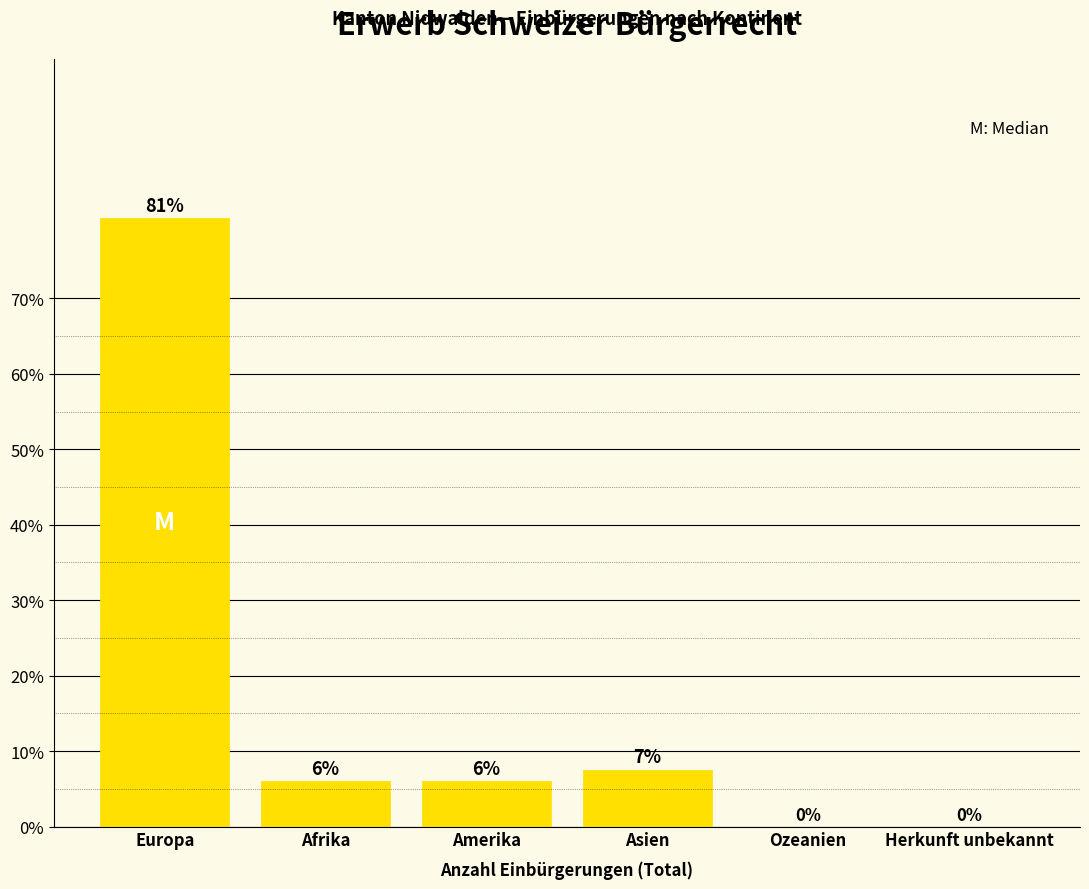

What is the sum of the values at Afrika and Ozeanien?

6.0